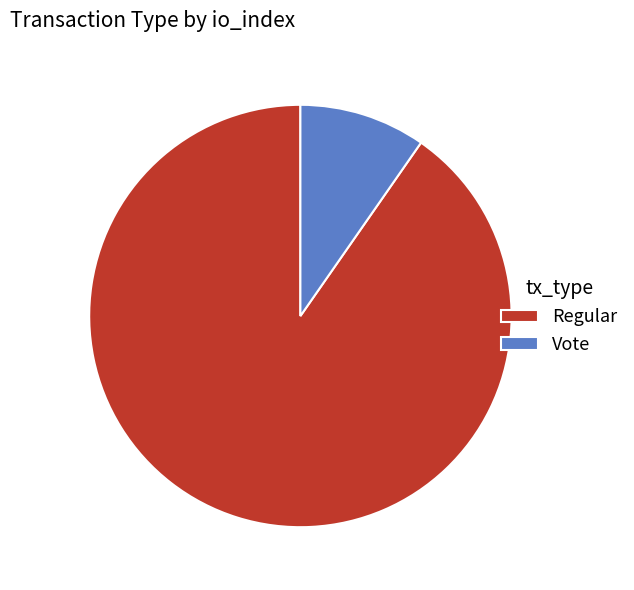

Between Regular and Vote, which is larger?

Regular